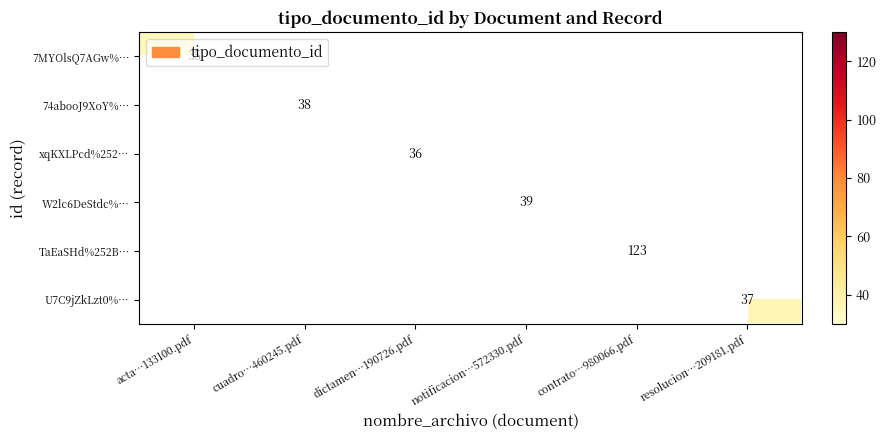

True or false: TaEaSHd%252B… has a value of 64.1 at contrato…980066.pdf.

False